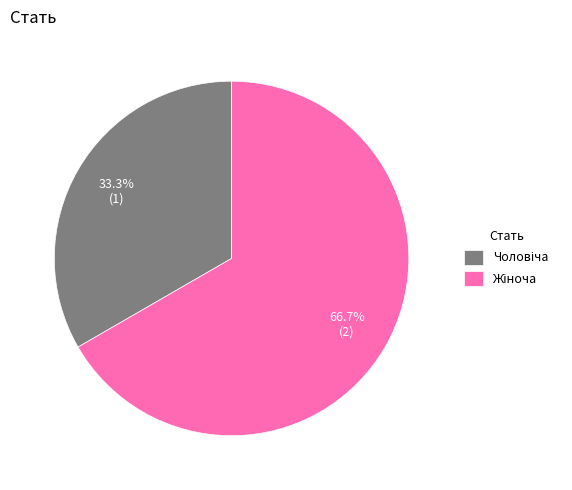

Does Жіноча represent more than half of the total?

Yes